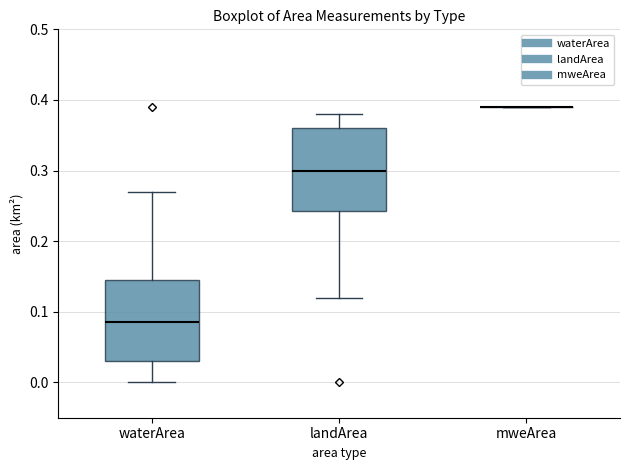

Where is the upper edge of the box for waterArea on the y-axis? The values are not printed on the chart, so give them approximately, as read against the axis.

0.15